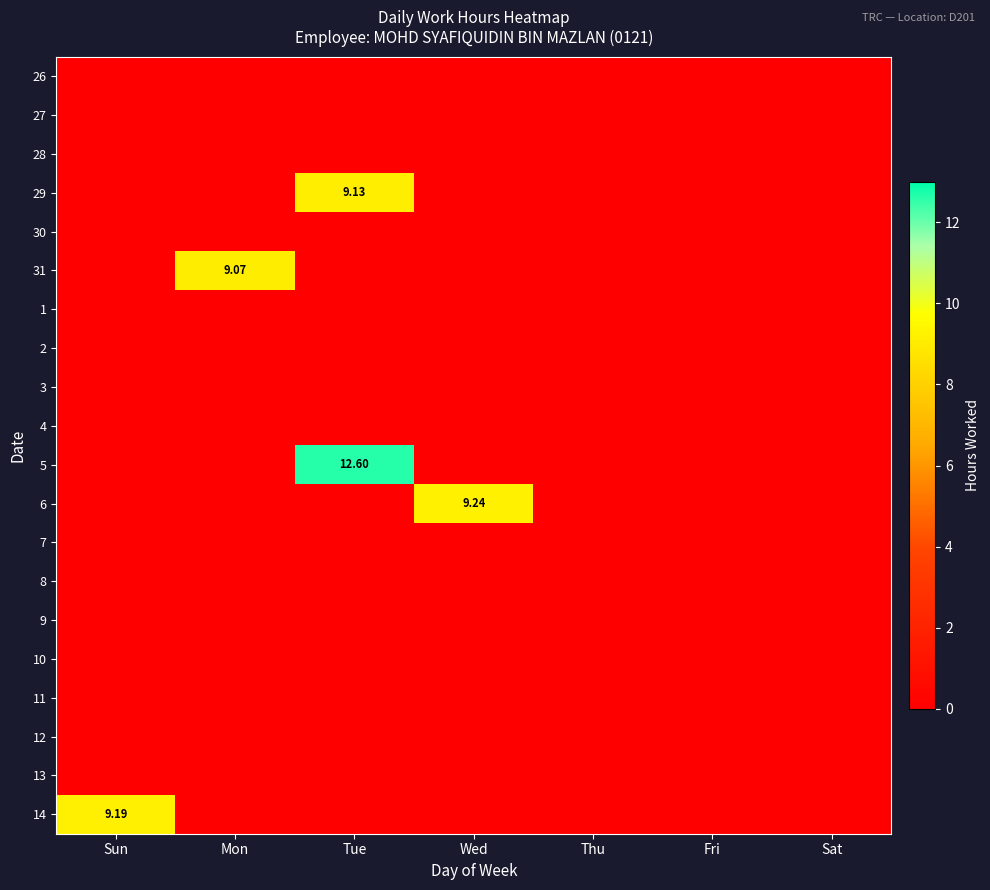

What is the sum of all 29 values?

9.1